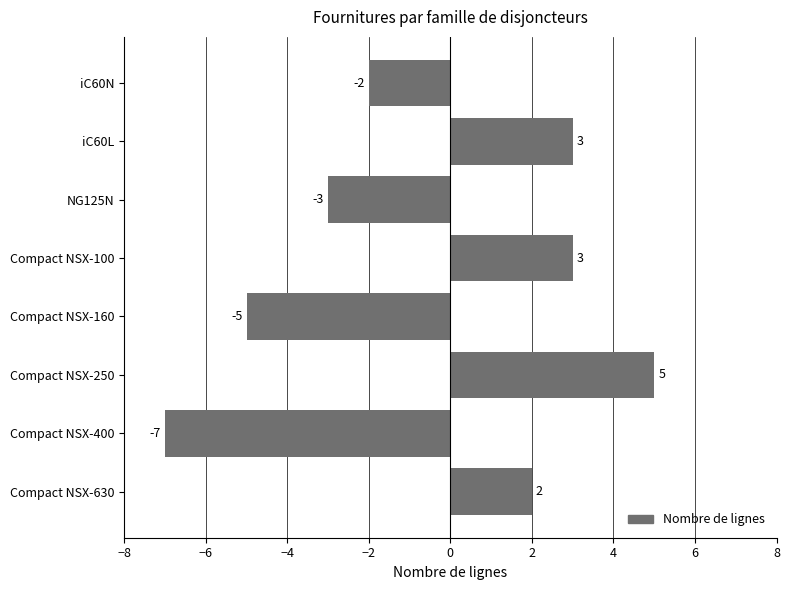

What is the sum of the values at Compact NSX-630 and Compact NSX-250?

7